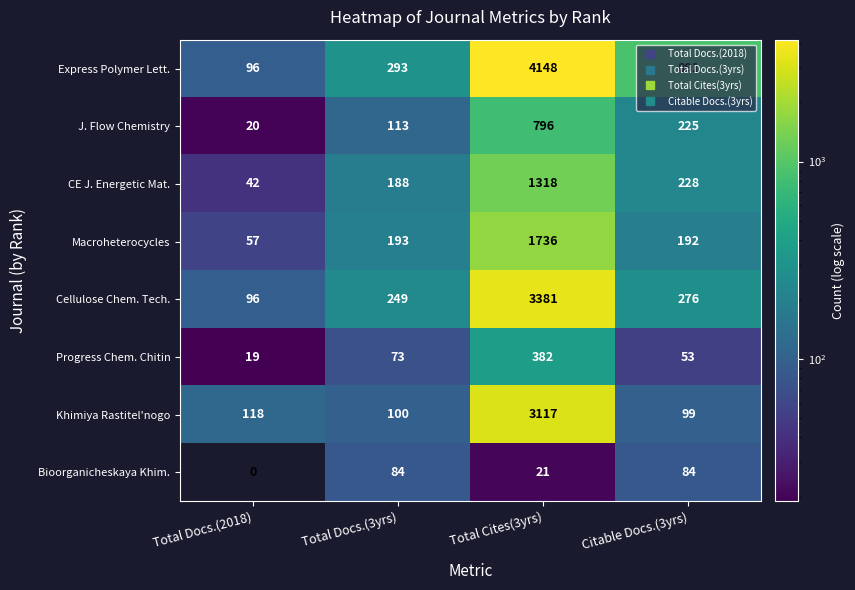

The Bioorganicheskaya Khim. series shows 84 at Total Docs.(3yrs). True or false?

True